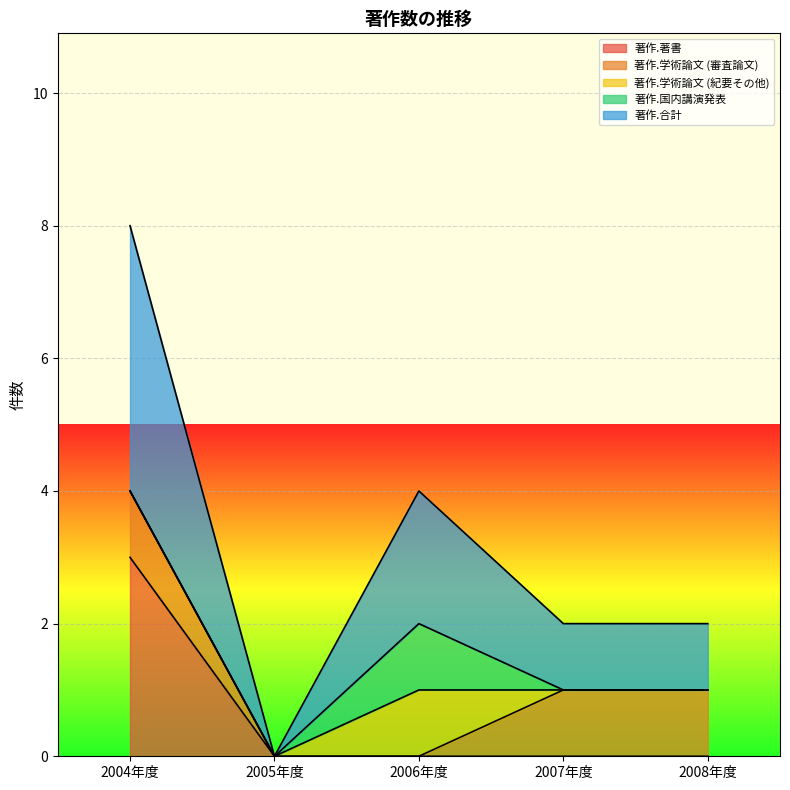

What position from the right is 2004年度?

5